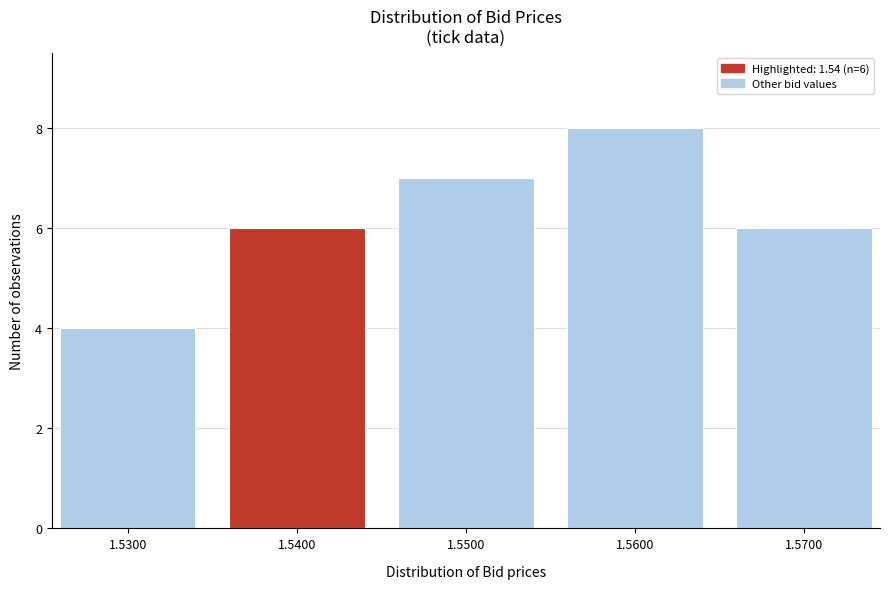

Reading left to right, list all the values displayed in this chart.

4	6	7	8	6